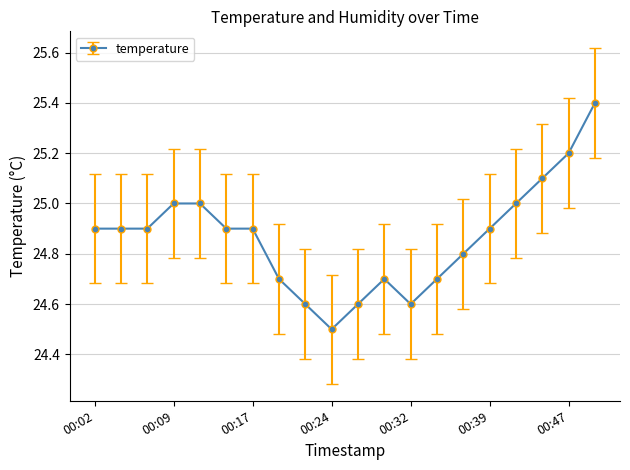

What is the smallest value displayed?

24.5